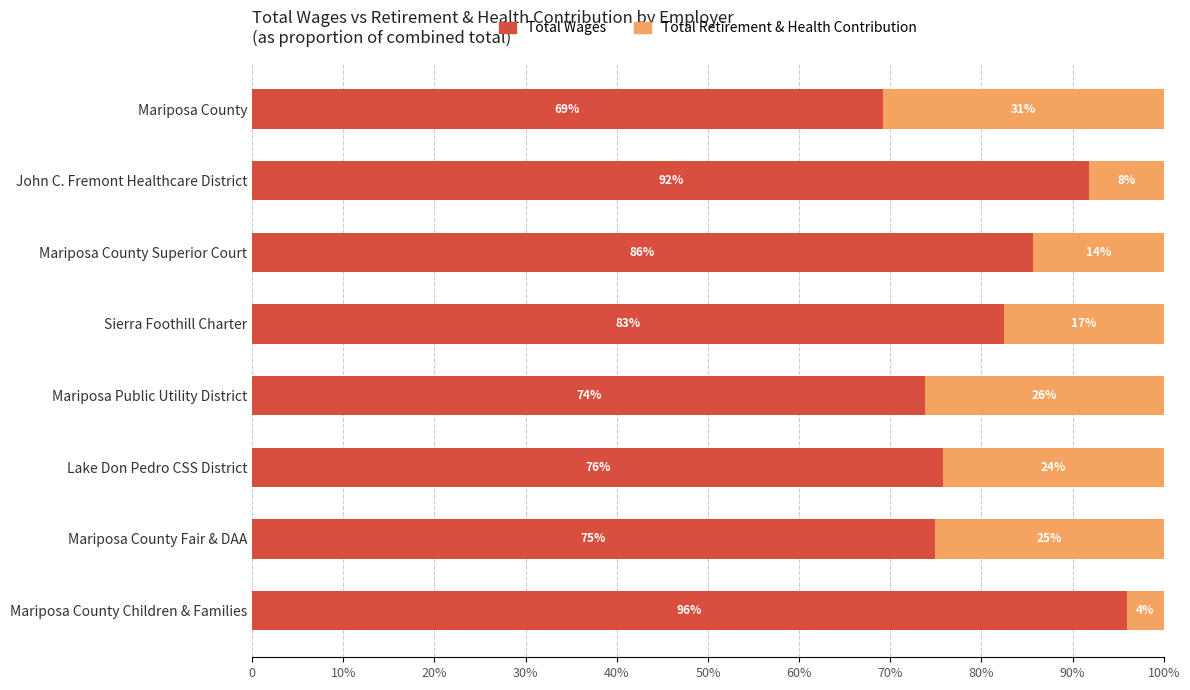

What are all the series names shown in the legend?

Total Wages, Total Retirement & Health Contribution